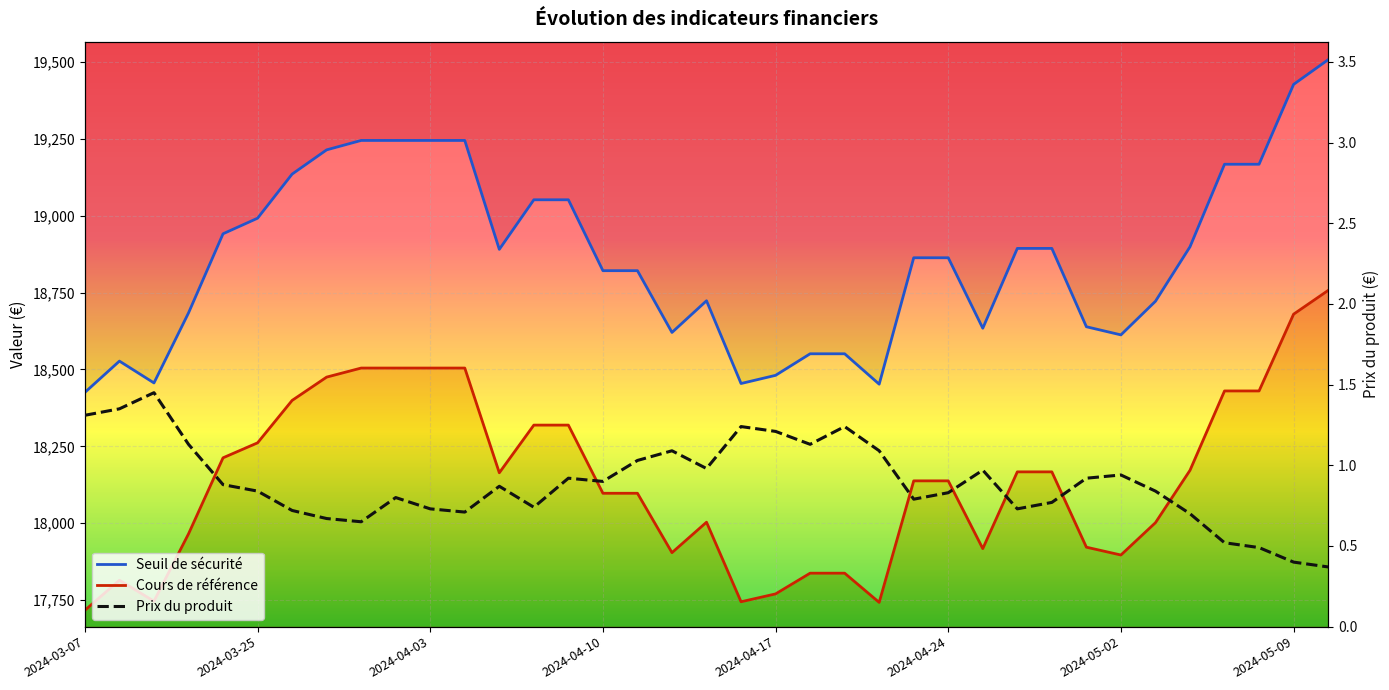

What is the smallest value displayed?

0.4